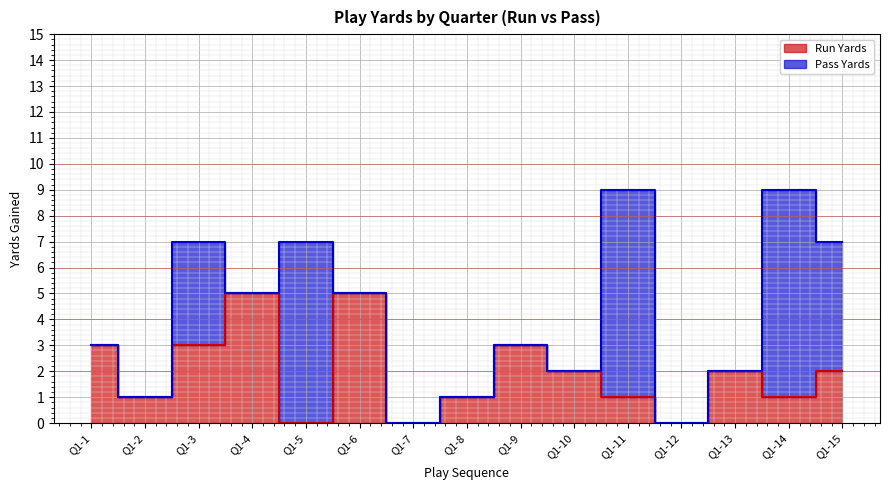

At which label is the value closest to 2?

Q1-10